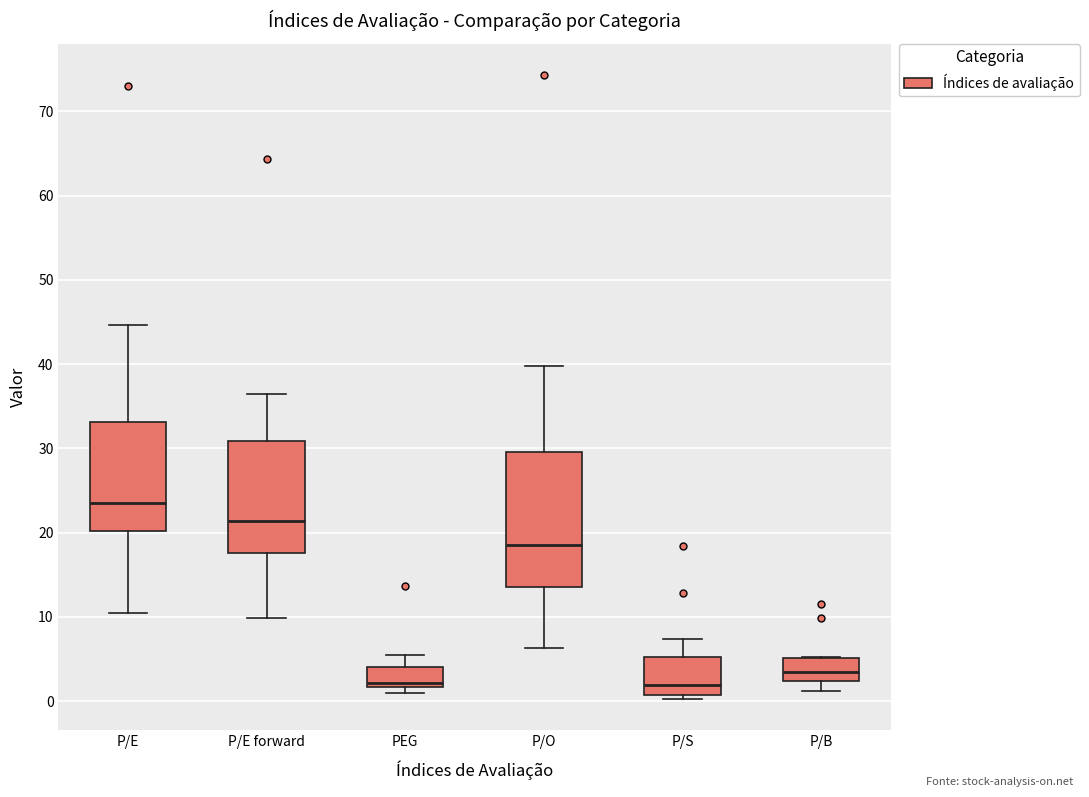

Reading left to right, transcribe this box plot: for each box, give where its median line is, the range the box spans, and where its two whiskers end, as read against the y-axis. The values are not printed on the chart, so give them approximately, as read against the axis.

P/E: median 24, box 20 to 33, whiskers 10 to 45
P/E forward: median 21, box 18 to 31, whiskers 10 to 36
PEG: median 2 (just above the box's lower edge), box 2 to 4, whiskers 1 to 5
P/O: median 19, box 14 to 30, whiskers 6 to 40
P/S: median 2, box 1 to 5, whiskers 0 to 7
P/B: median 3, box 2 to 5, whiskers 1 to 5